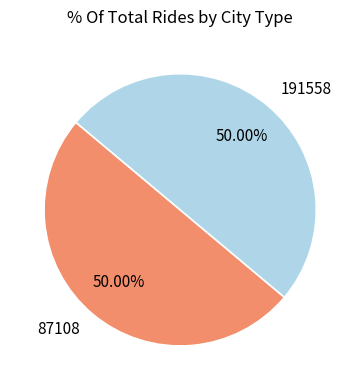

What is the ratio of the value at 191558 to the value at 87108?

1.0